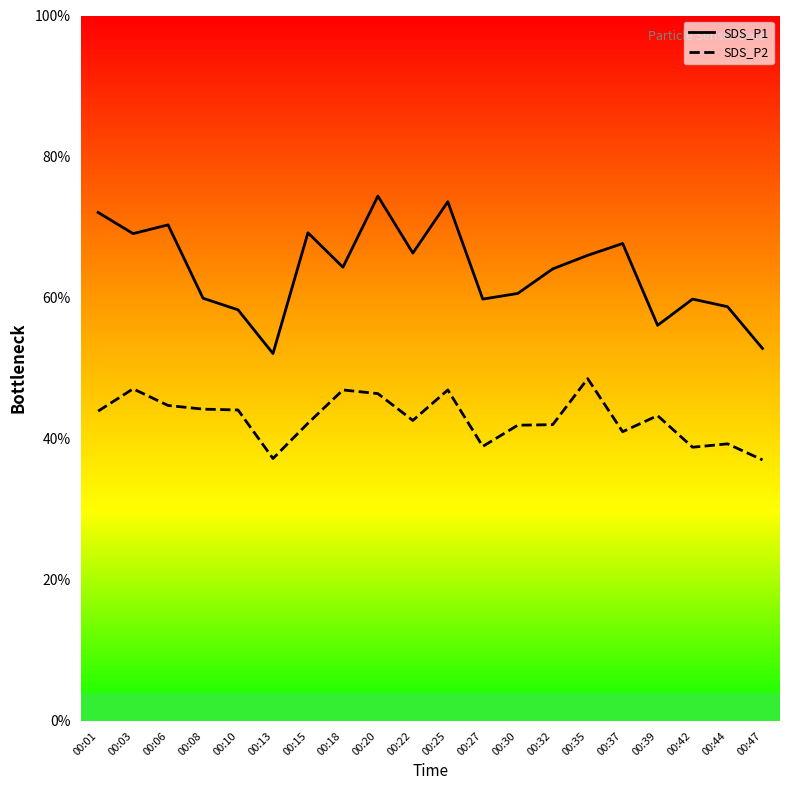

True or false: SDS_P1 and SDS_P2 cross at least once.

False